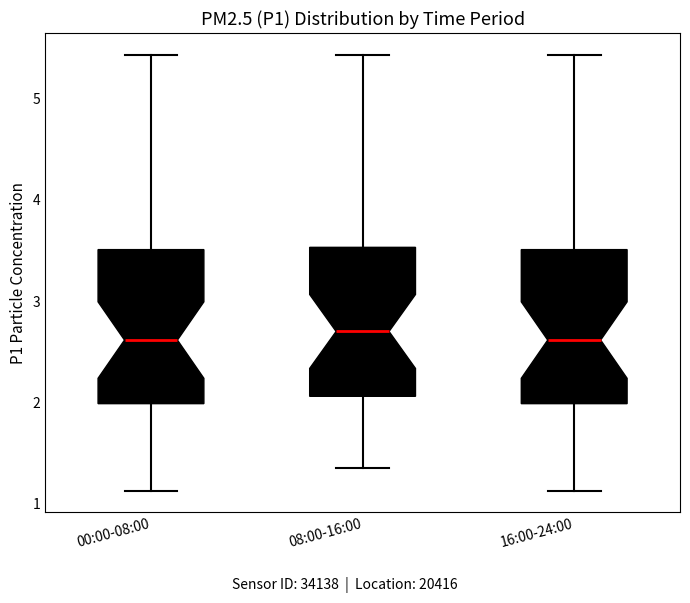

Reading left to right, transcribe this box plot: for each box, give where its median line is, the range the box spans, and where its two whiskers end, as read against the y-axis. The values are not printed on the chart, so give them approximately, as read against the axis.

00:00-08:00: median 2.6, box 2.0 to 3.5, whiskers 1.1 to 5.4
08:00-16:00: median 2.7, box 2.1 to 3.5, whiskers 1.4 to 5.4
16:00-24:00: median 2.6, box 2.0 to 3.5, whiskers 1.1 to 5.4